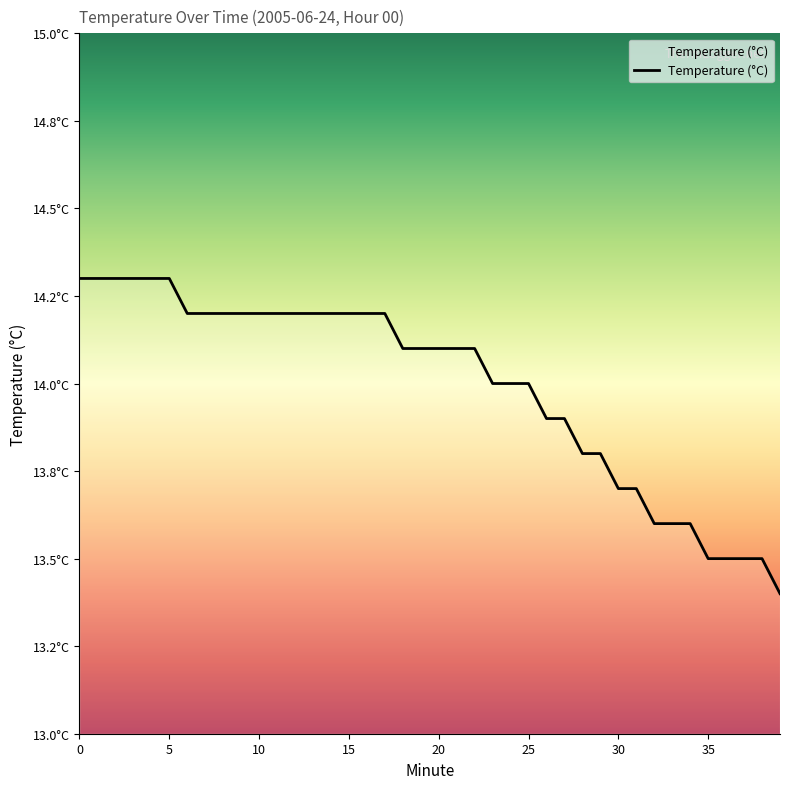

Is this an area chart (filled region under the line)?

Yes